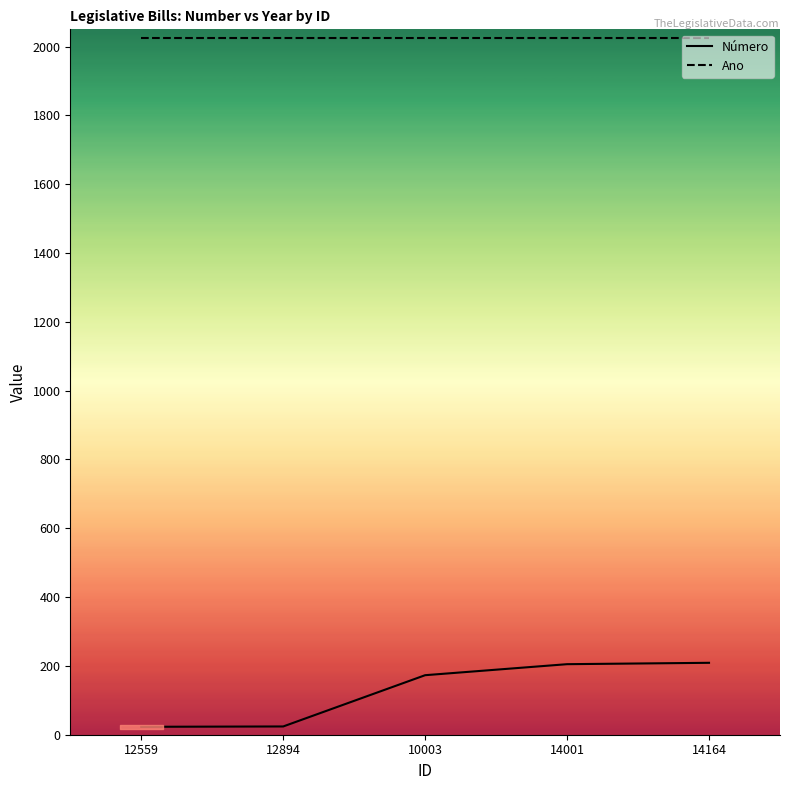

True or false: Ano and Número intersect in this chart.

False